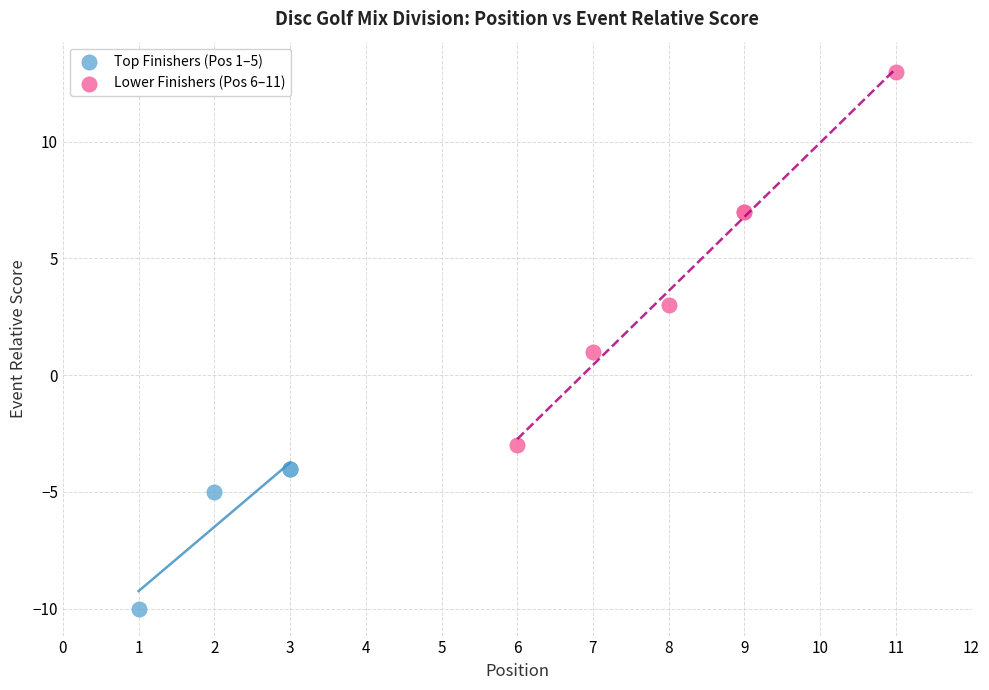

Which series reaches the maximum Y coordinate?

Lower Finishers (Pos 6–11)